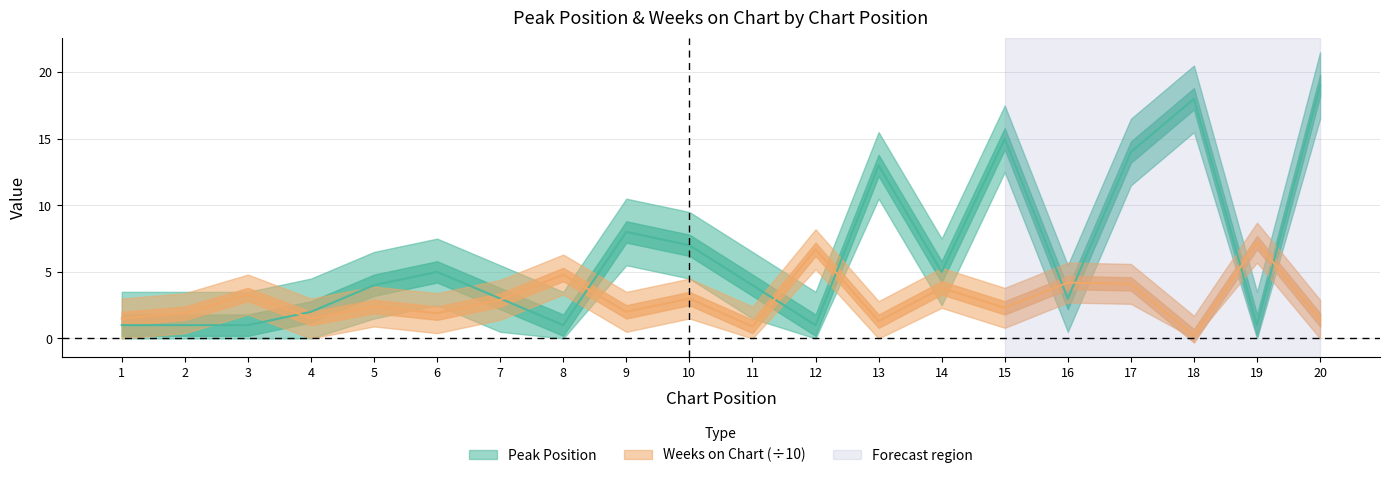

What are all the series names shown in the legend?

Peak Position, Weeks on Chart